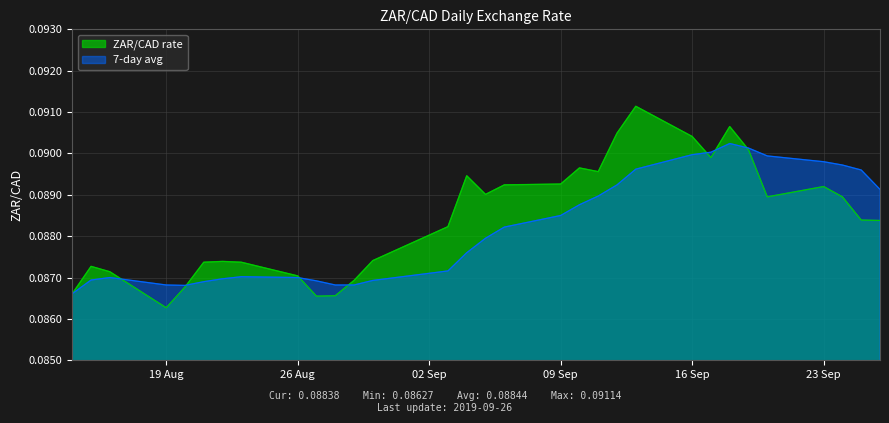

Count the number of categories in the chart.

31